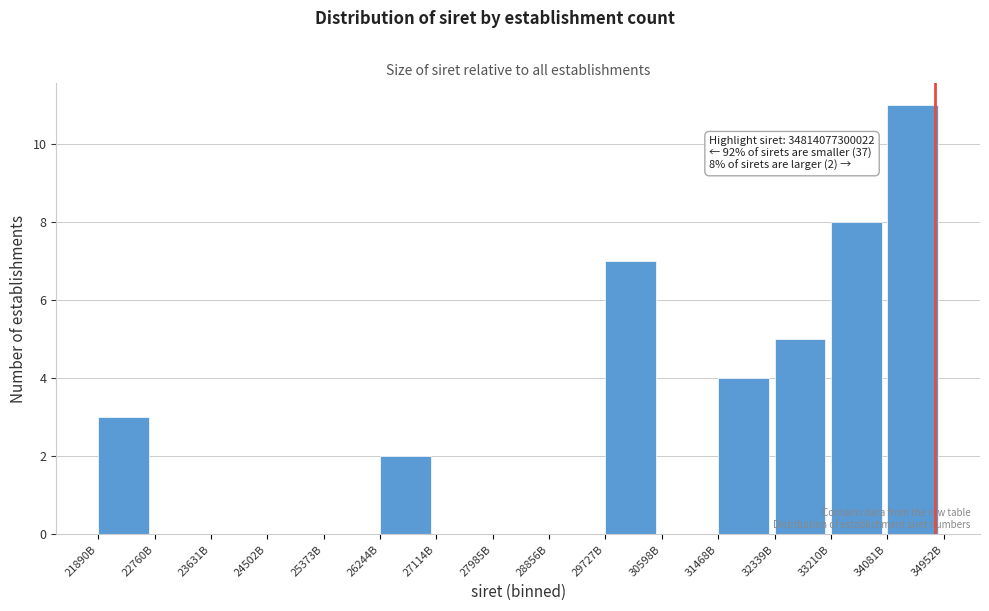

Reading left to right, what are all the values shown in this chart?

21890B=3	22760B=0	23631B=0	24502B=0	25373B=0	26244B=2	27114B=0	27985B=0	28856B=0	29727B=7	30598B=0	31468B=4	32339B=5	33210B=8	34081B=11